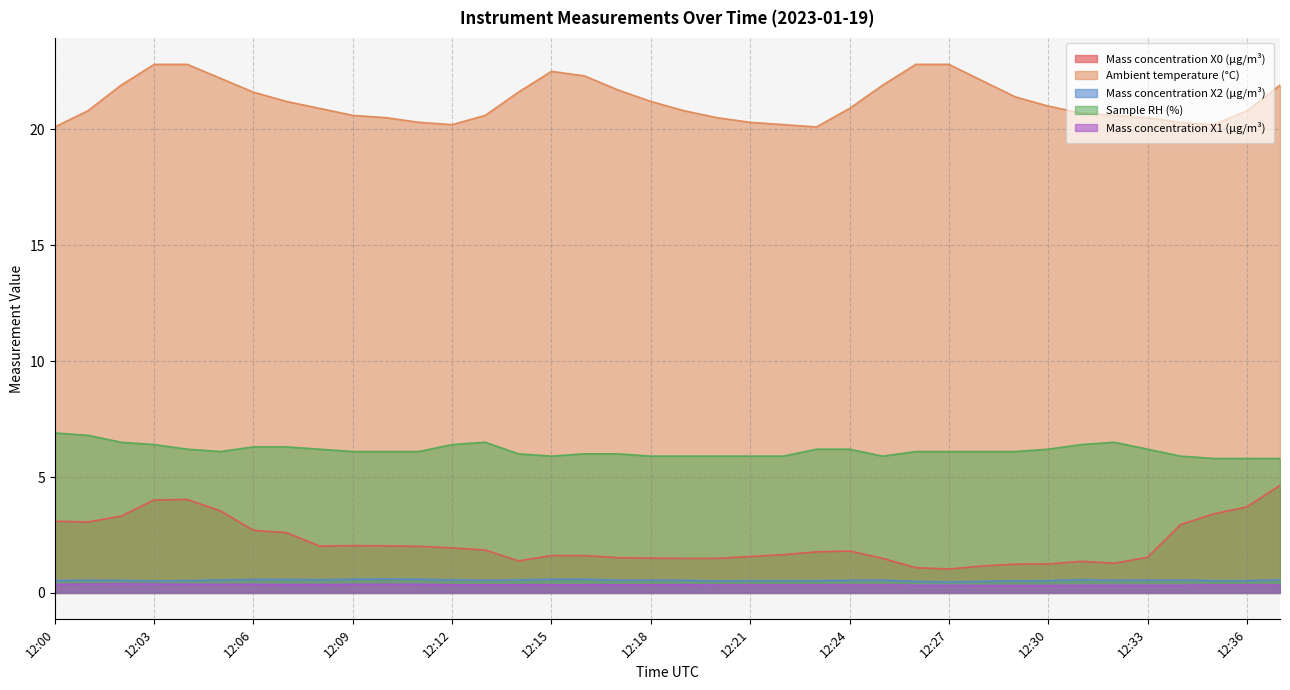

How many lines are shown in the chart?

5